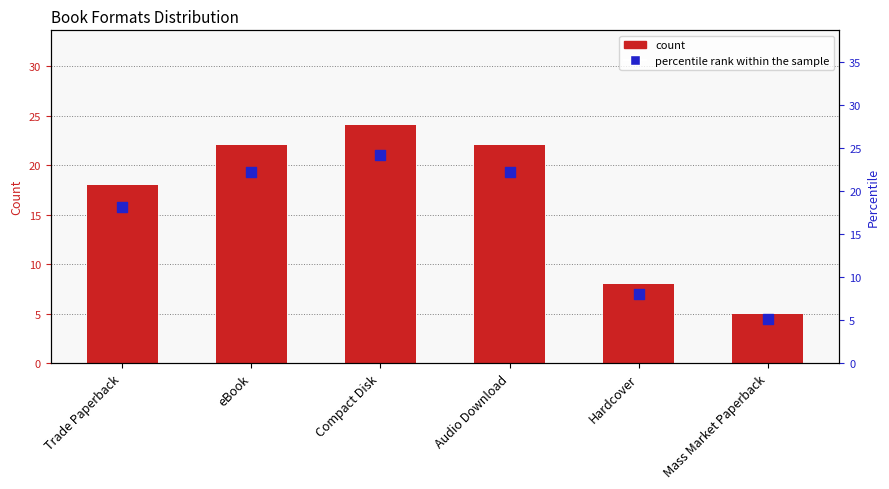

Which series contains the highest Y value?

percentile rank within the sample